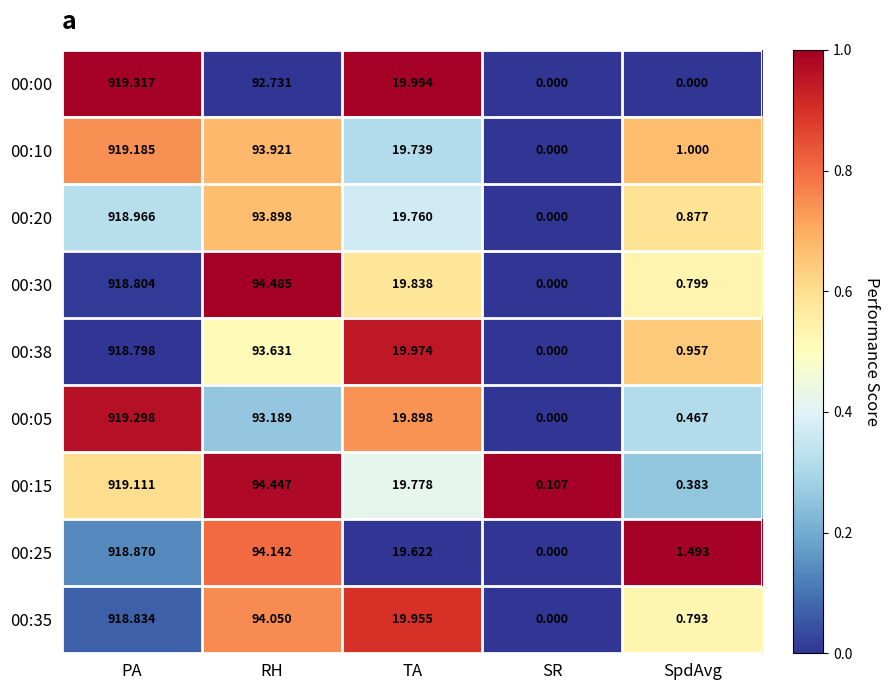

Where is 00:05 nearest to the value 459?

RH